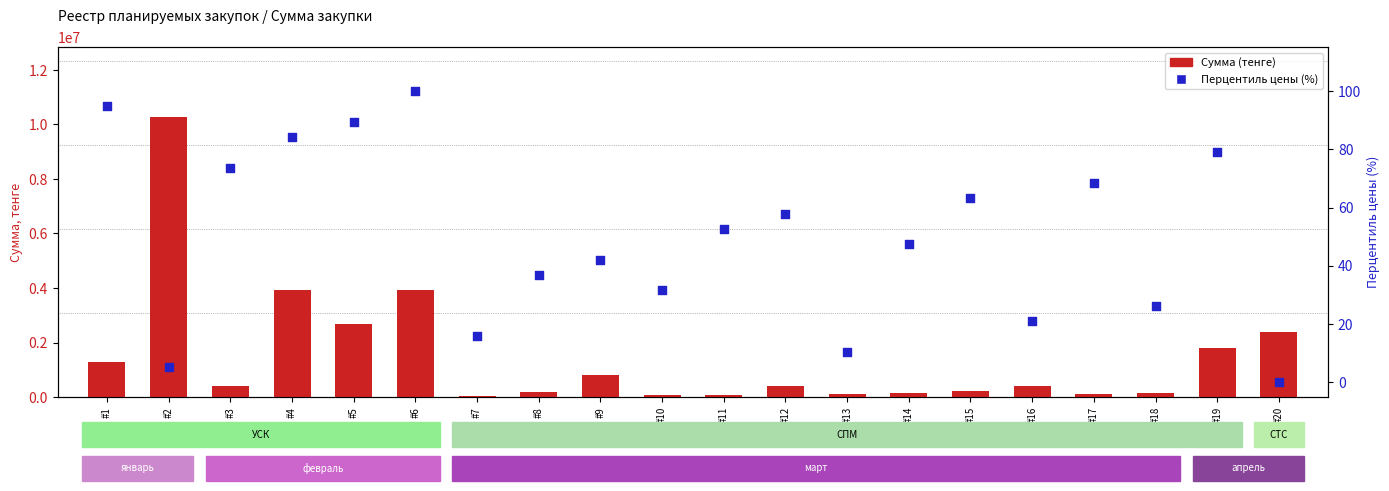

Is the value of Сумма (тенге) at #16 greater than the value of Цена за единицу (перцентиль) at #11?

Yes